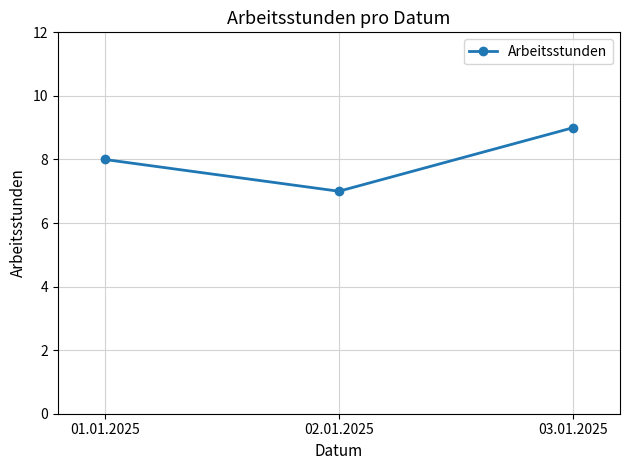

Reading left to right, transcribe all the data shown in this chart.

8	7	9